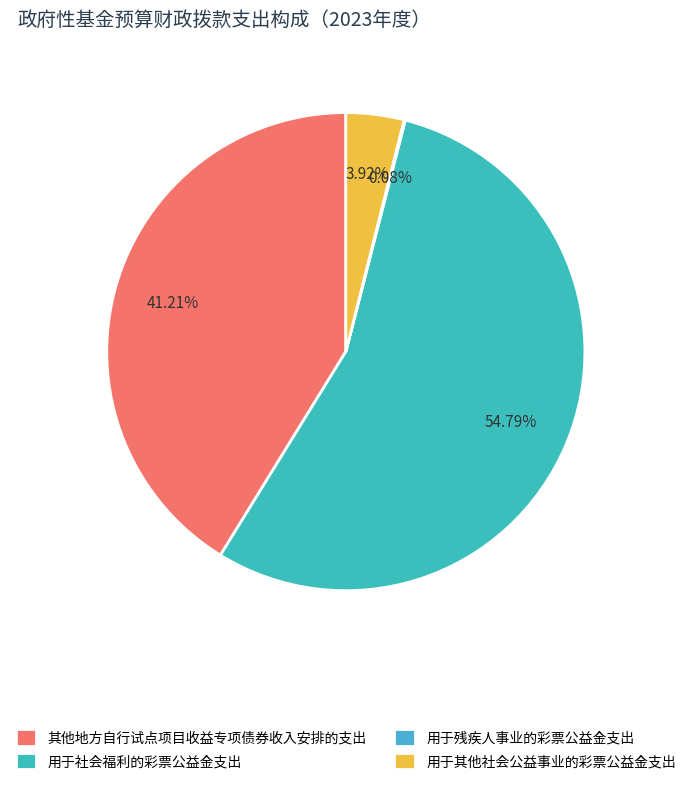

Which has a higher value, 用于社会福利的彩票公益金支出 or 用于残疾人事业的彩票公益金支出?

用于社会福利的彩票公益金支出